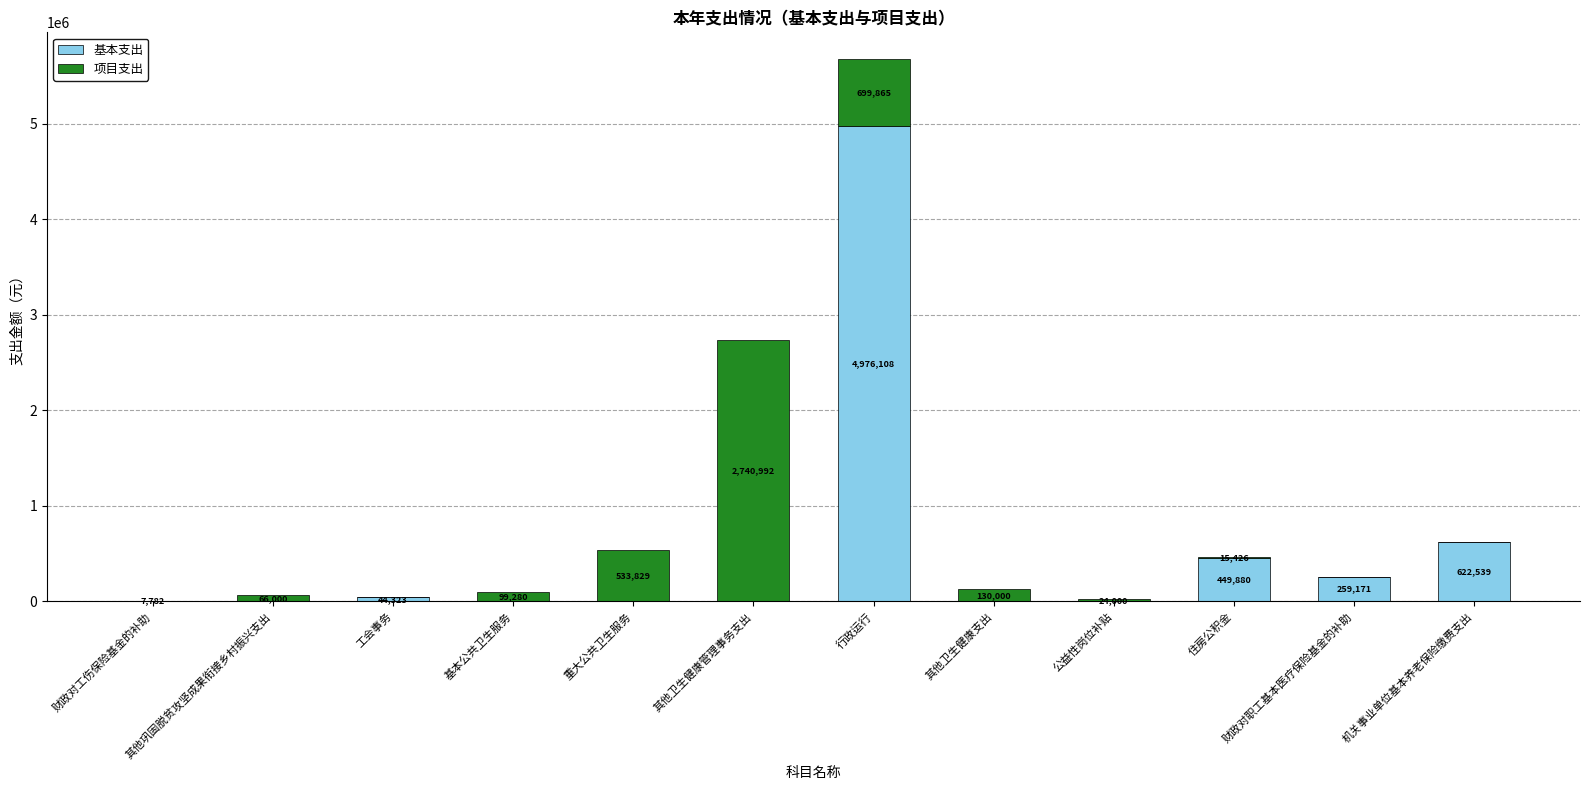

Which category has the highest value in the 基本支出 series?

行政运行